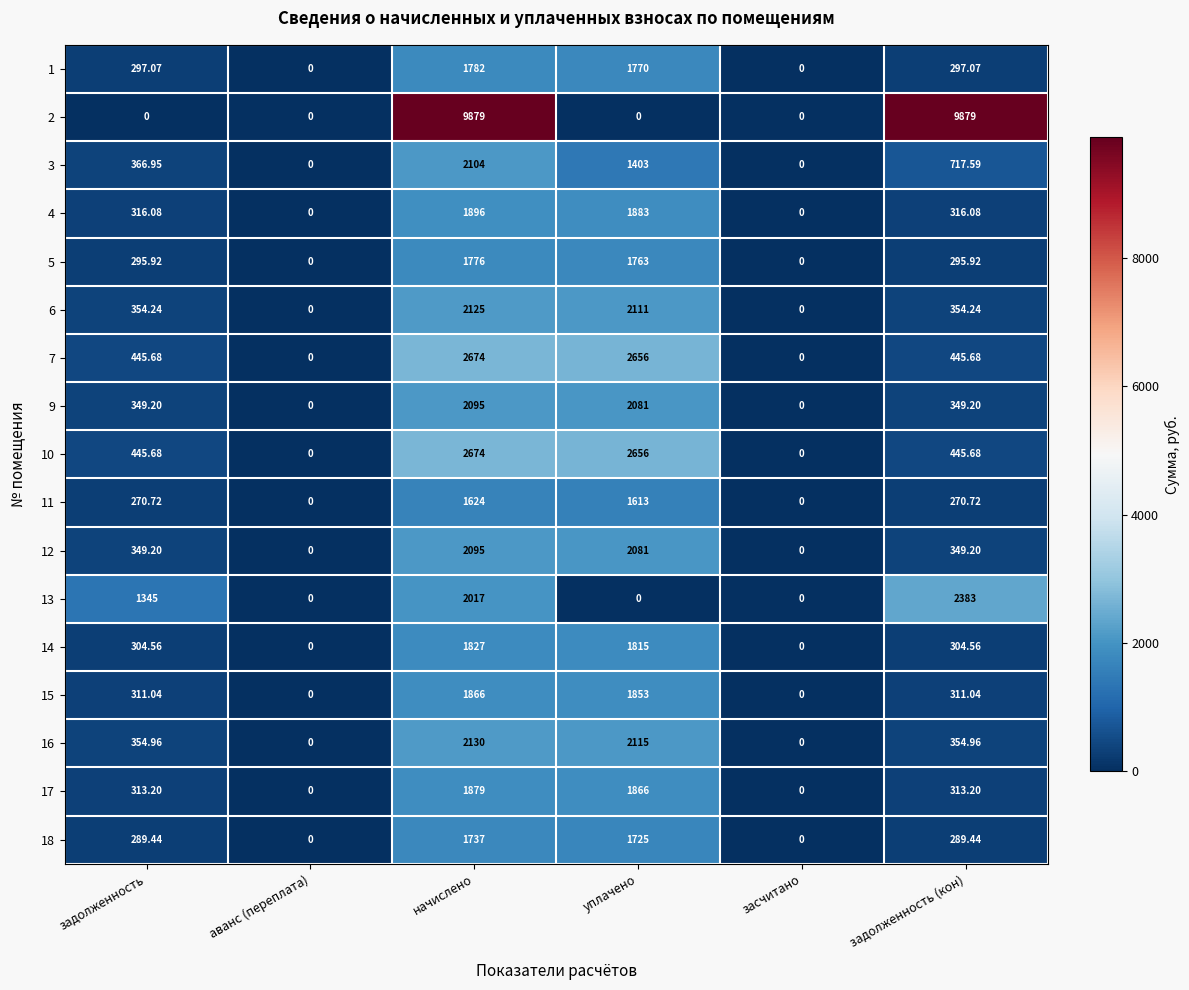

Which series changed the most between задолженность and задолженность (кон)?

2